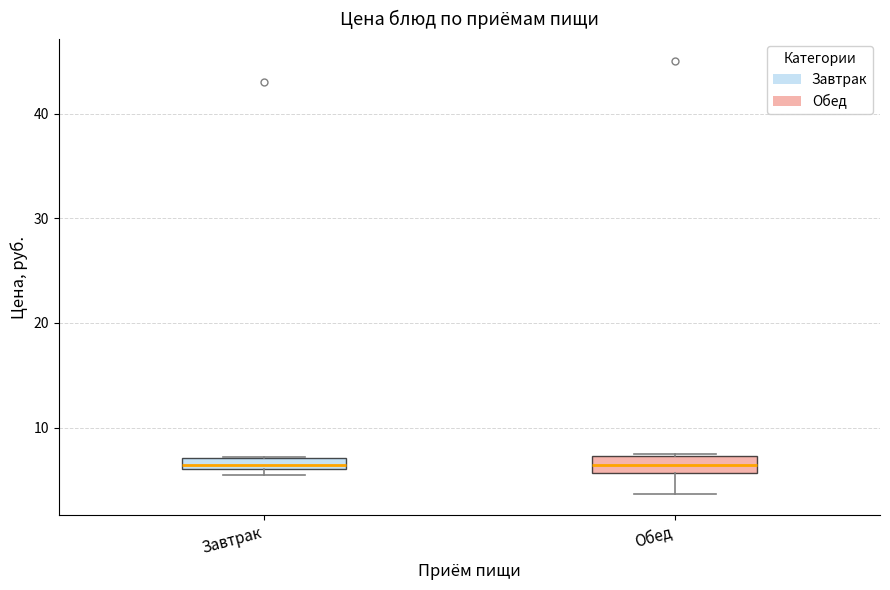

Where is the lower edge of the box for Обед on the y-axis? The values are not printed on the chart, so give them approximately, as read against the axis.

6